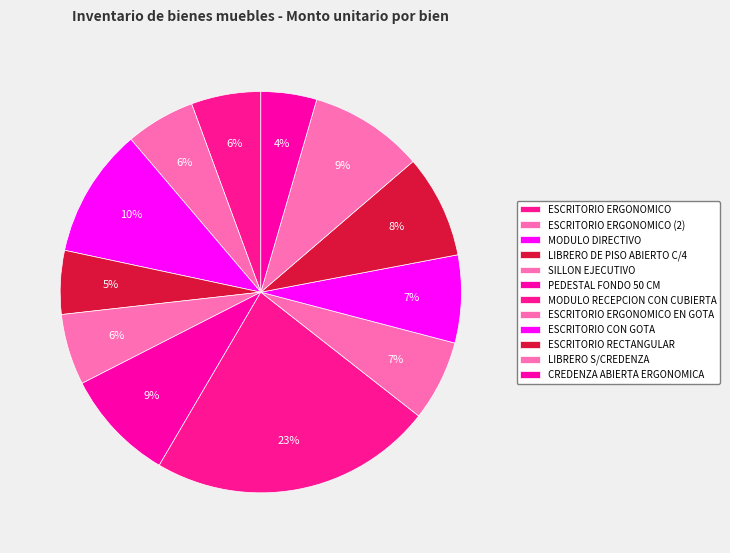

Is it true that CREDENZA ABIERTA ERGONOMICA is 1% of the pie?

False